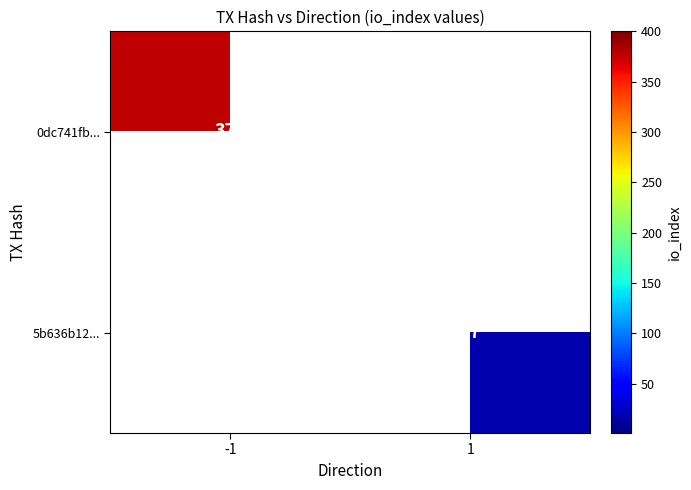

Is it true that 5b636b12... equals 17 at 1?

True